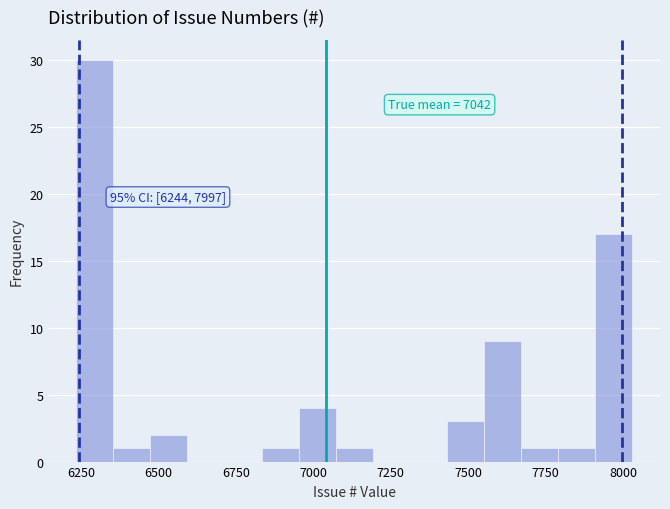

Around what value on the x-axis is the tallest bar? Give the approximate position of its centre, as read against the axis.

6300